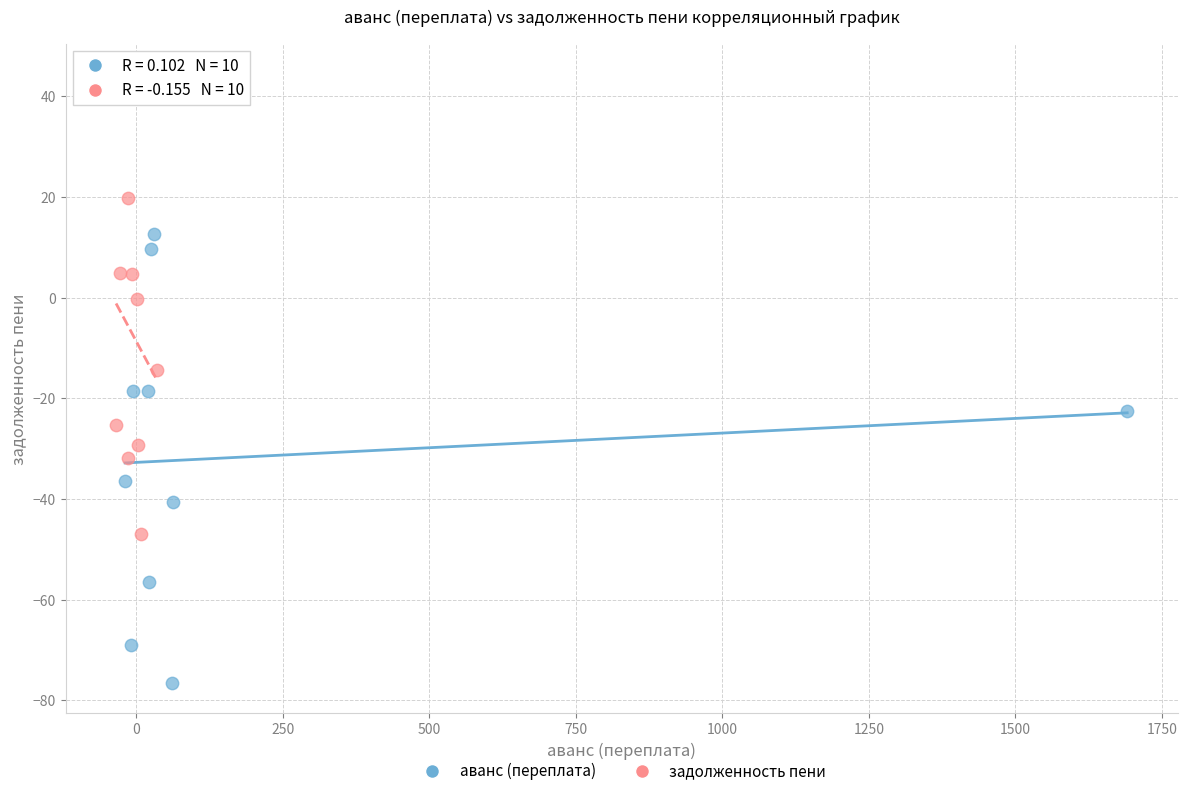

Which series reaches the maximum Y coordinate?

задолженность пени